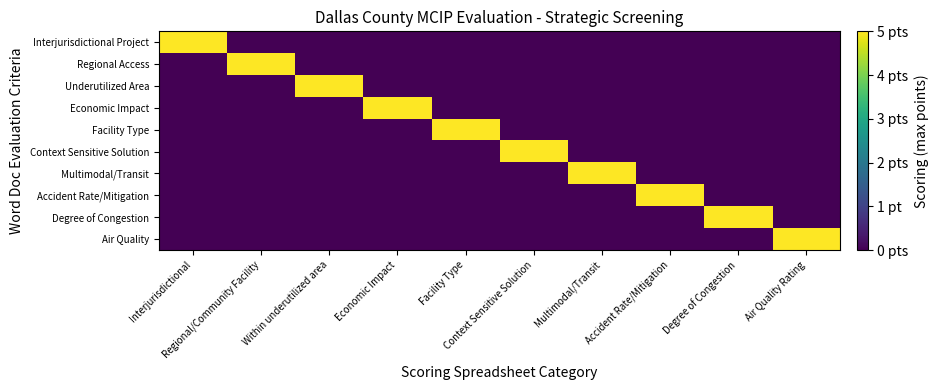

What is the maximum value shown in the chart?

5